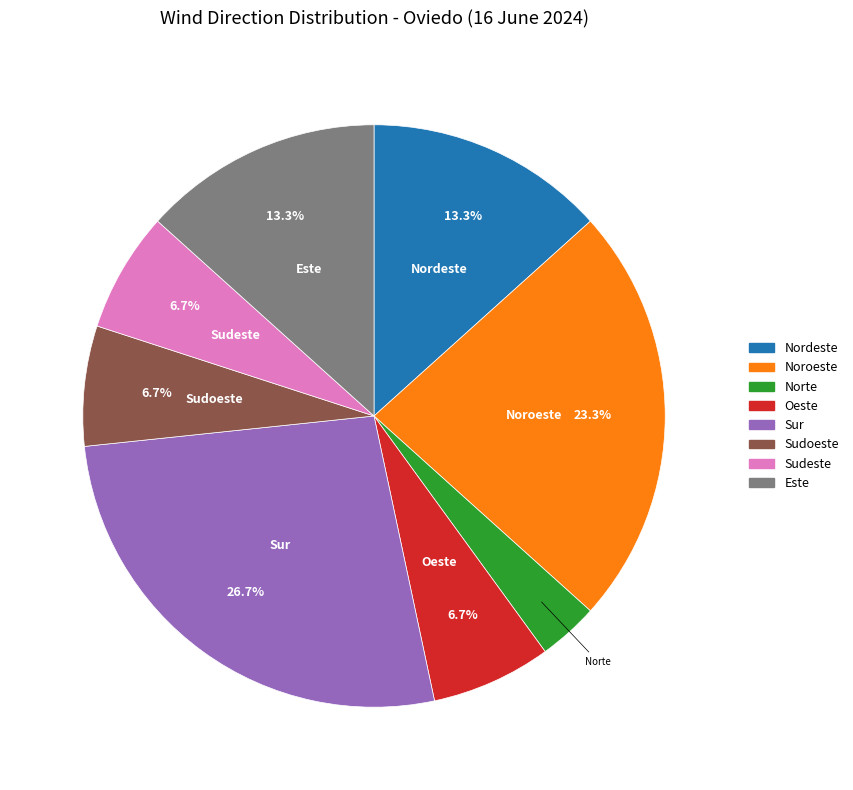

Which category has the smallest portion of the pie?

Norte